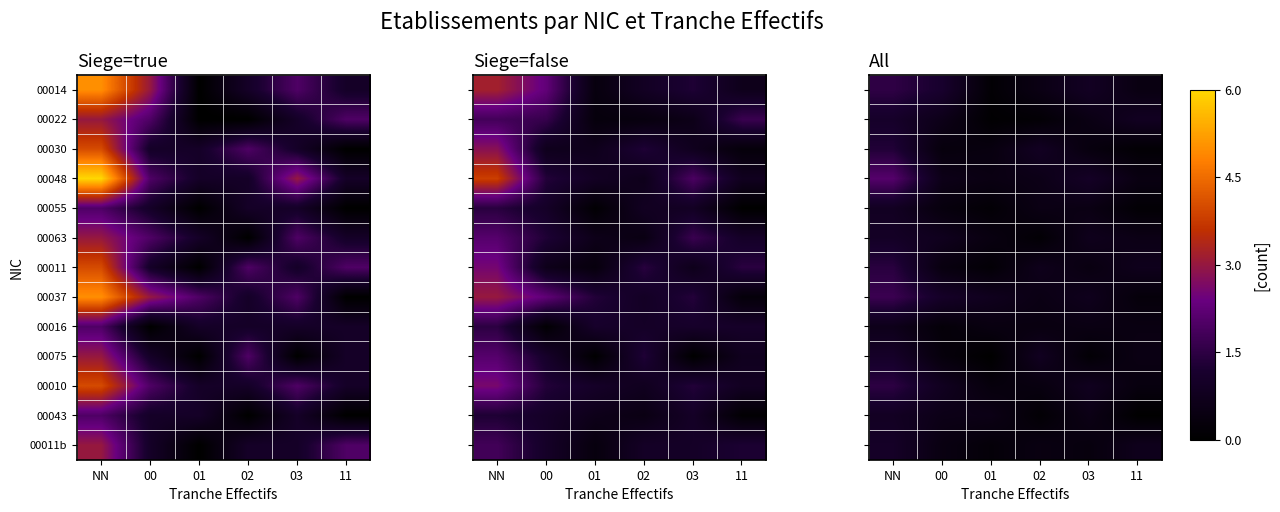

True or false: 00037 has a value of 0.7 at 03.

True